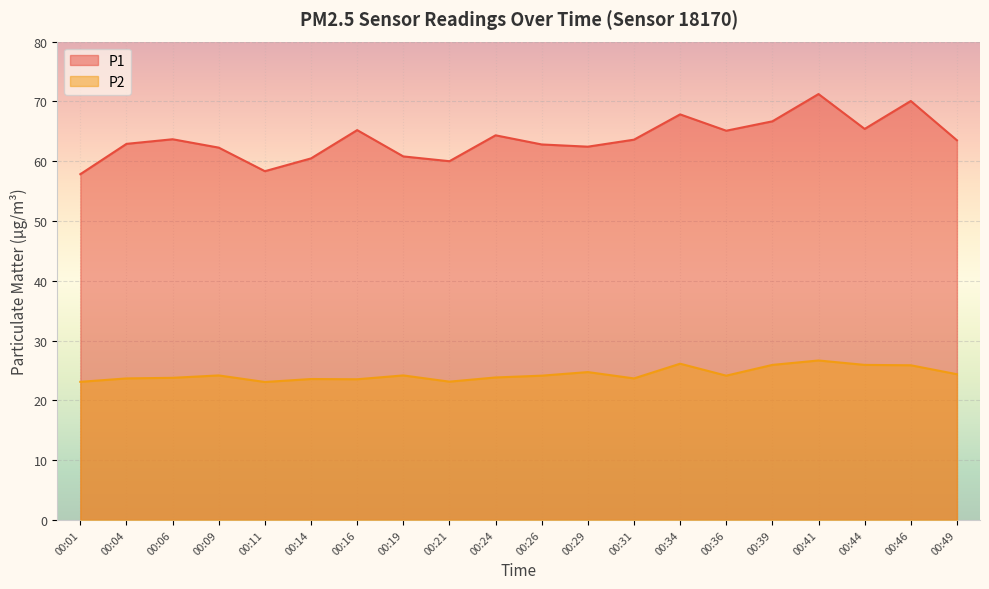

In P1, how many points are higher than both neighbors (excluding endpoints)?

6